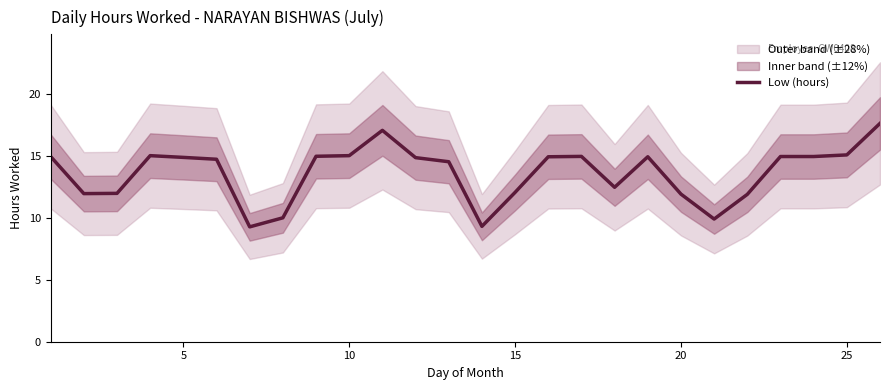

What is the maximum value for Low (hours)?

17.6